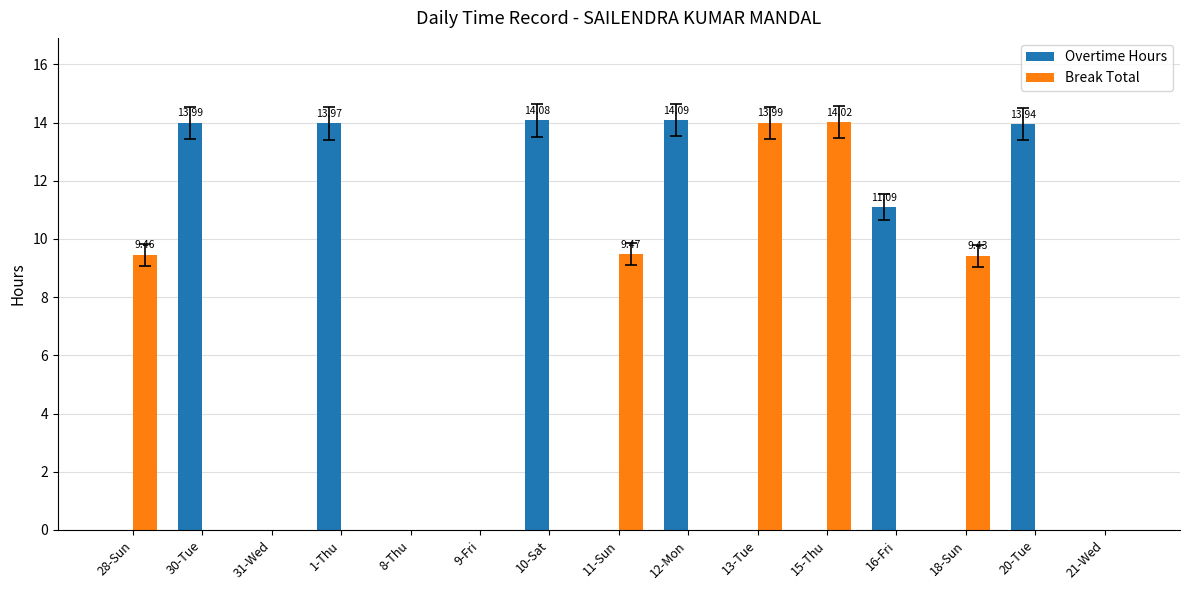

What is the average value of the Overtime Hours series?

5.4